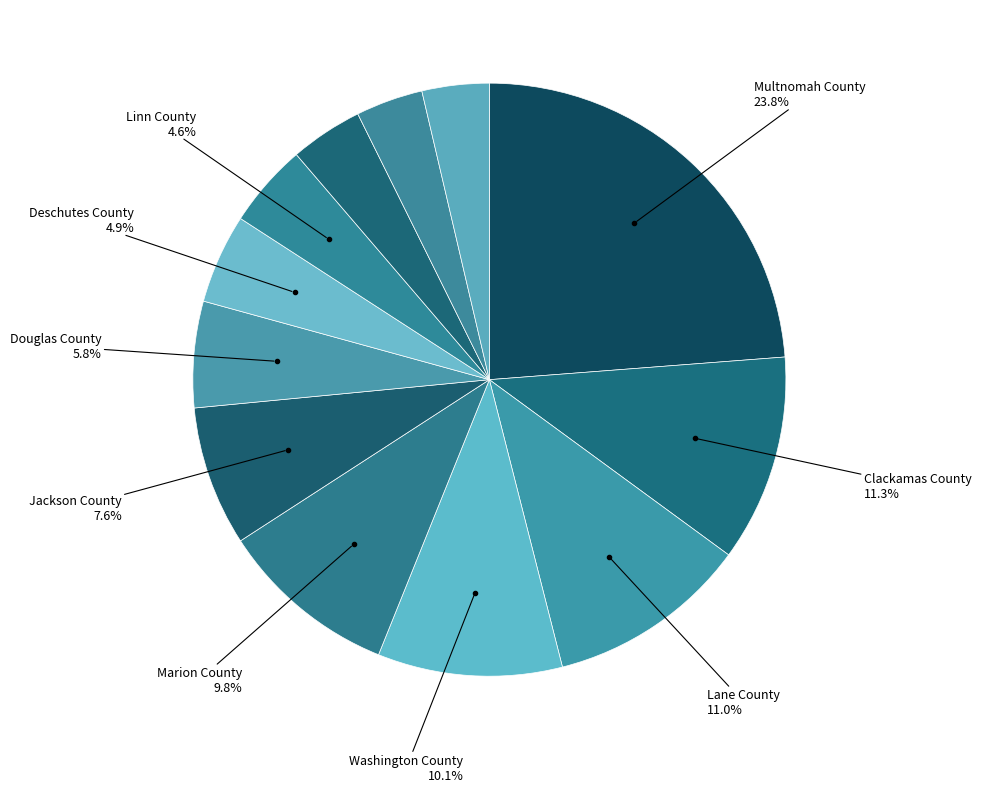

Which slice is the largest?

Multnomah County